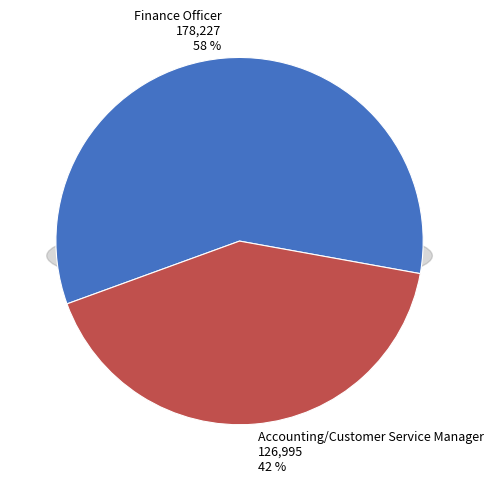

What is the largest slice in the pie chart?

Finance Officer